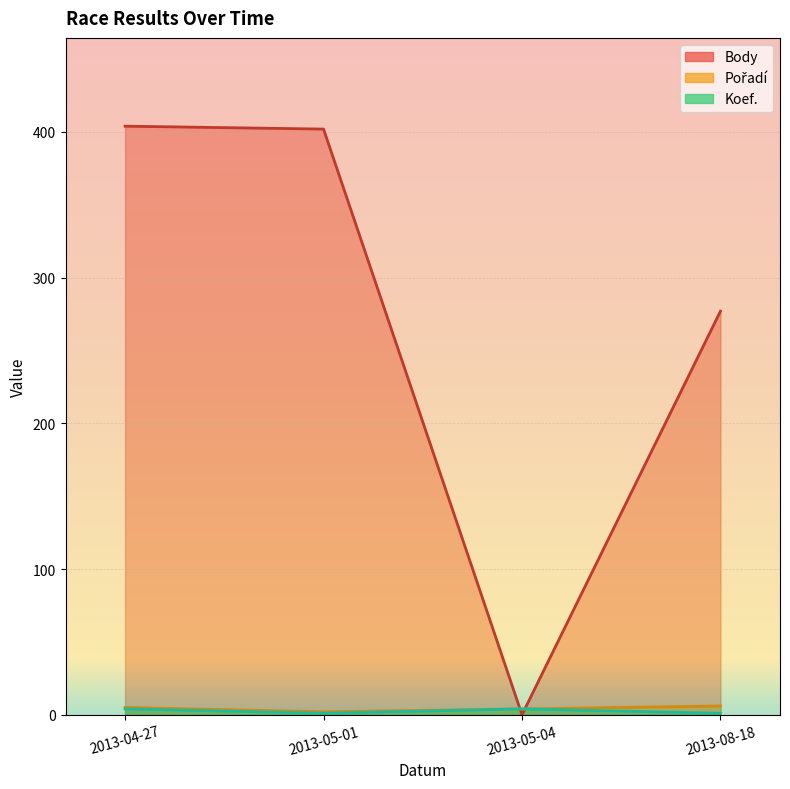

Reading left to right, what are all the values shown in this chart?

Body: 2013-04-27=404	2013-05-01=402	2013-05-04=0	2013-08-18=277
Pořadí: 2013-04-27=5	2013-05-01=2	2013-05-04=4	2013-08-18=6
Koef.: 2013-04-27=4	2013-05-01=1	2013-05-04=4	2013-08-18=1